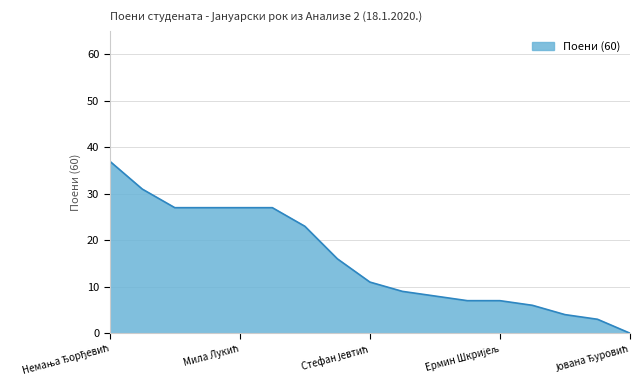

What is the greatest value displayed?

37